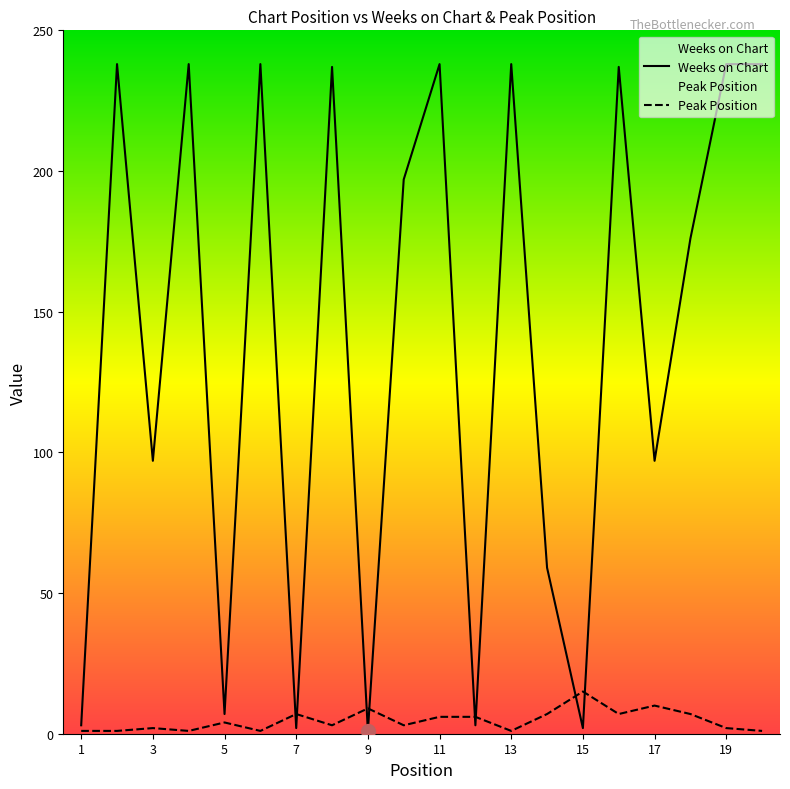

Which series changed the most between 11 and 15?

Weeks on Chart